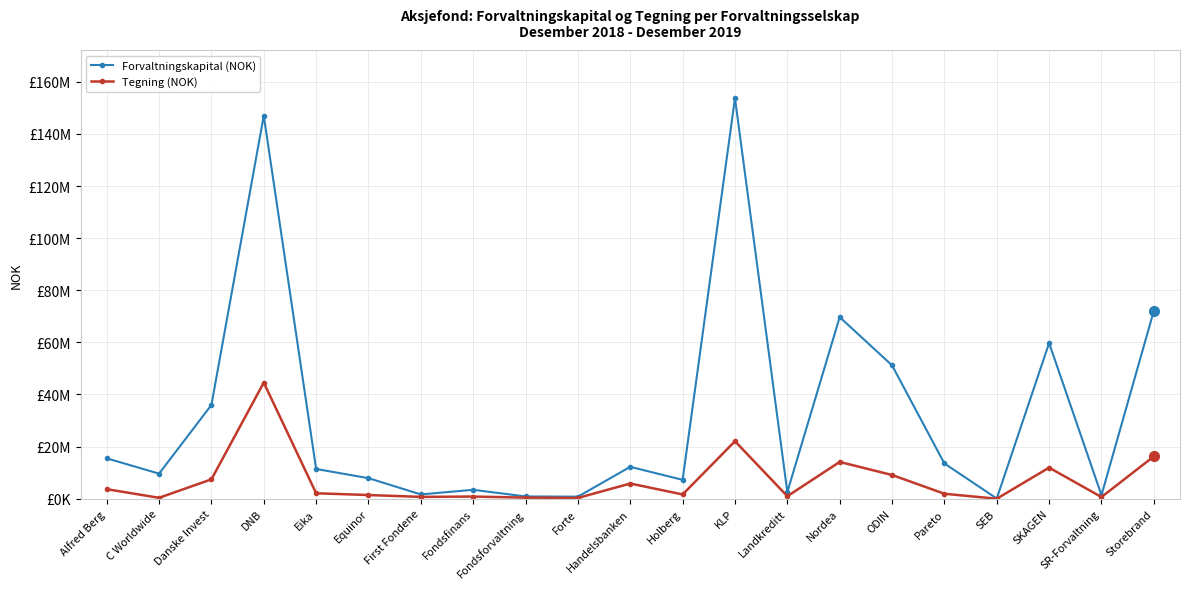

Which category has the highest value in the Forvaltningskapital (NOK) series?

KLP